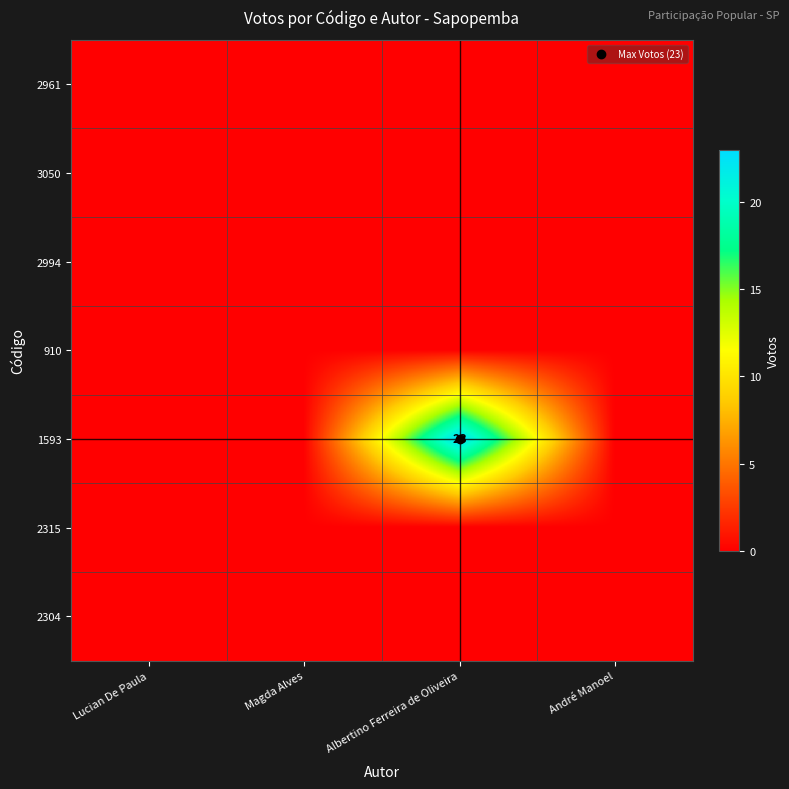

Where is 3050 nearest to the value 0?

Lucian De Paula